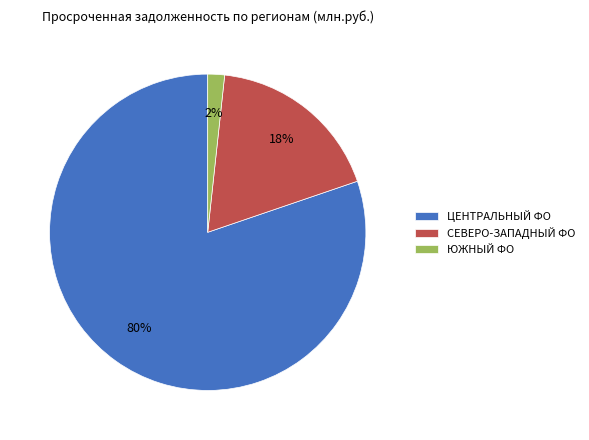

How many slices are in this pie chart?

3